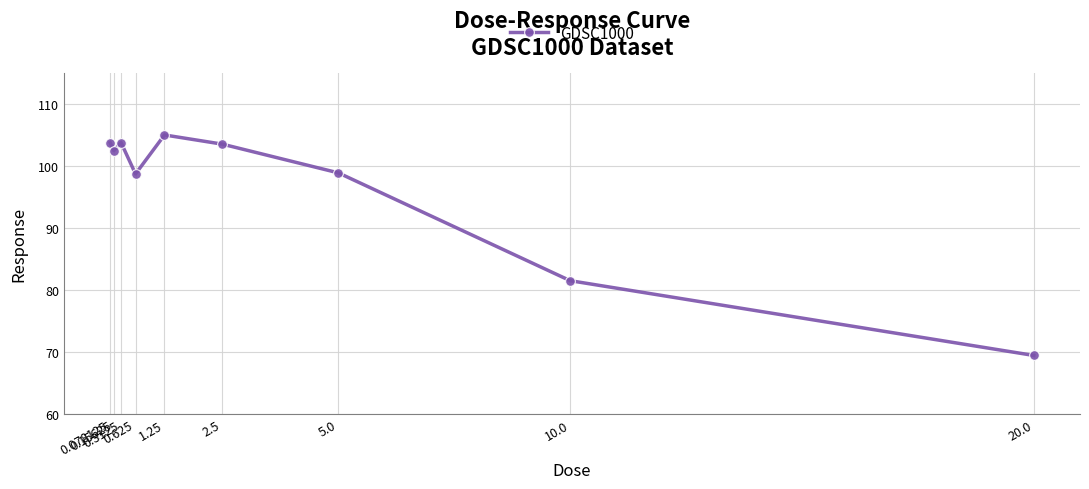

True or false: the data shows 142.1 at 1.25.

False